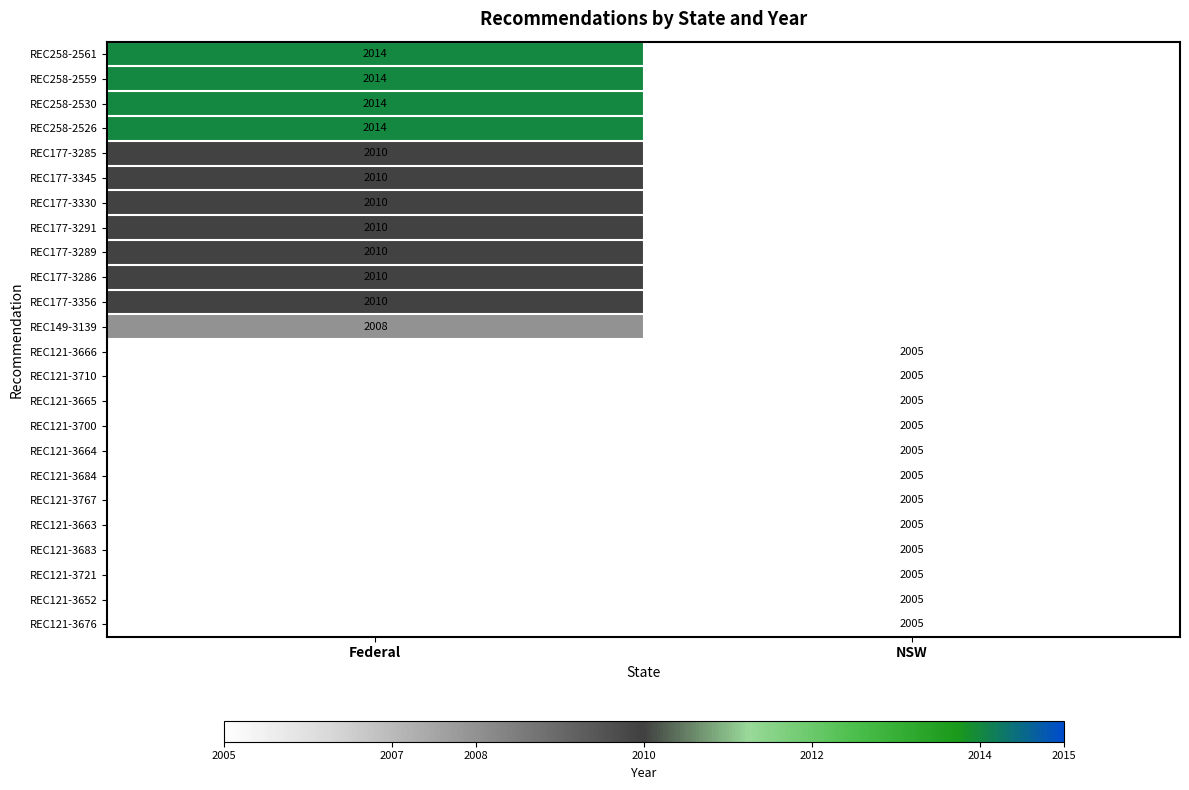

How many data points does each series have?

2